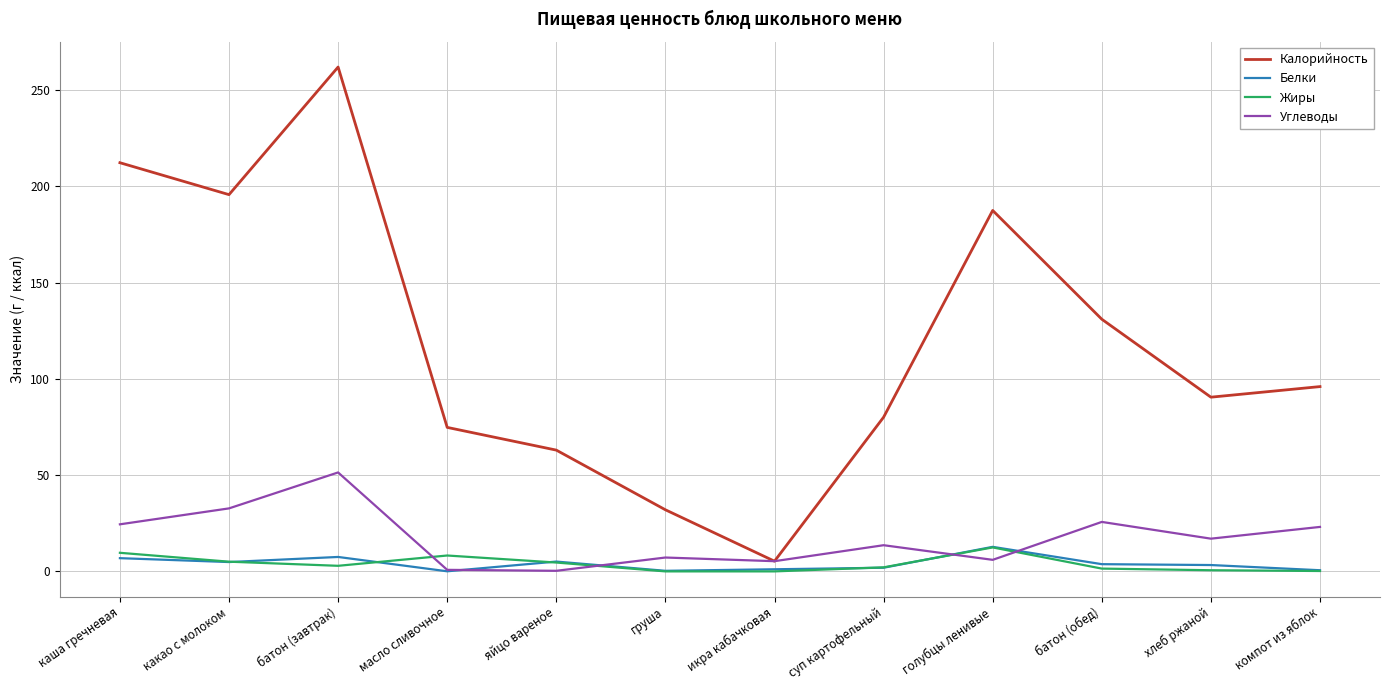

At which label does Углеводы reach its peak?

батон (завтрак)